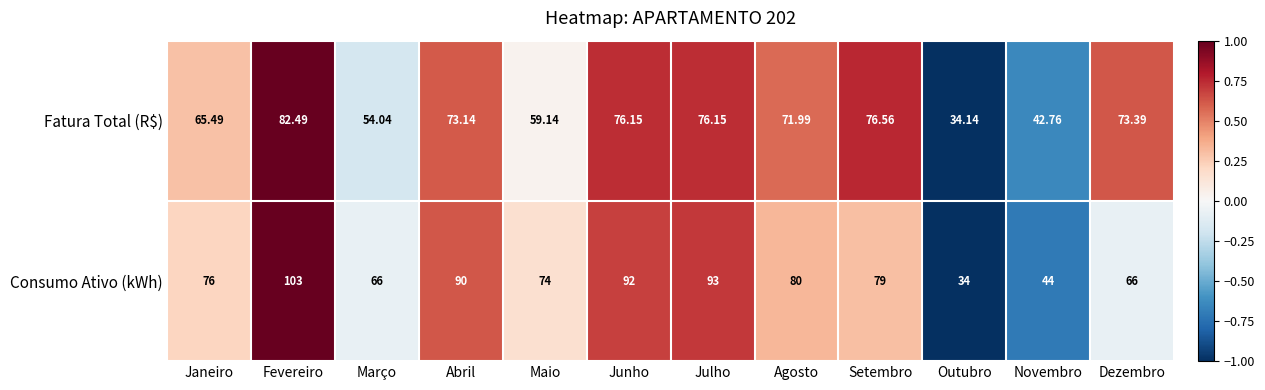

Where does the Fatura Total (R$) series first go above 73?

Fevereiro